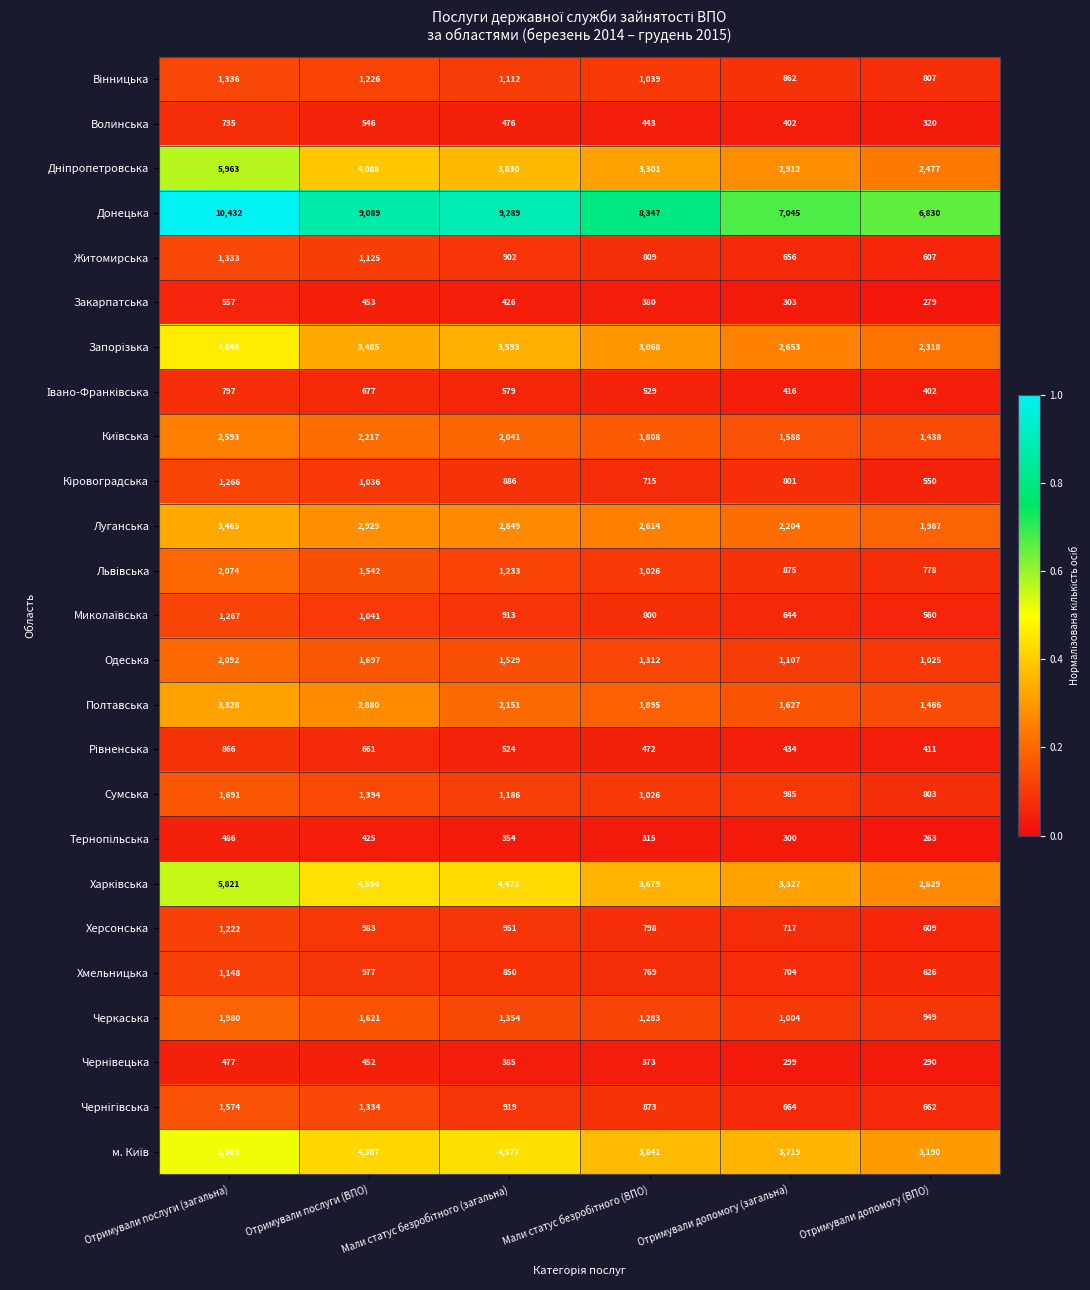

Which series has the largest total across all categories?

Донецька